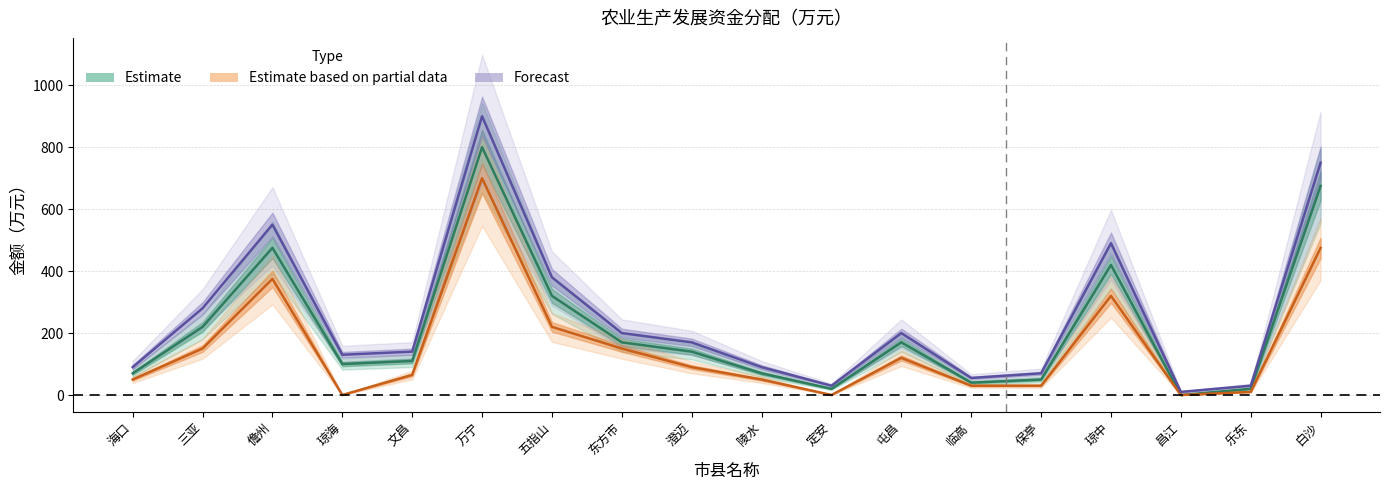

Does the chart have visible grid lines?

Yes